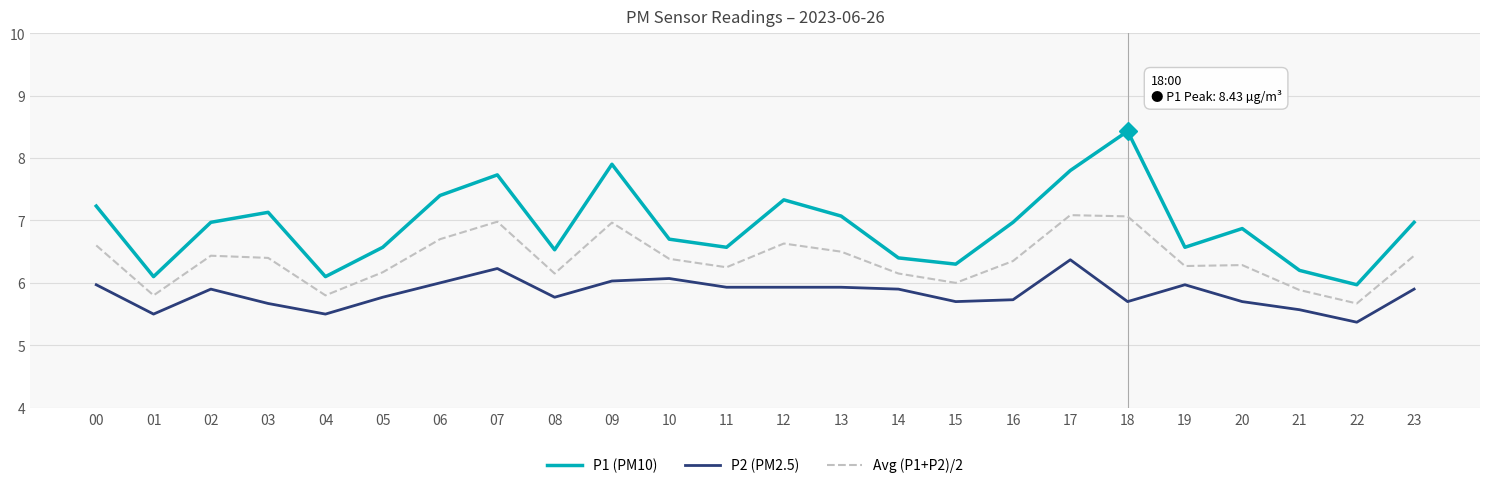

What is the total value across all series at 11?

18.8